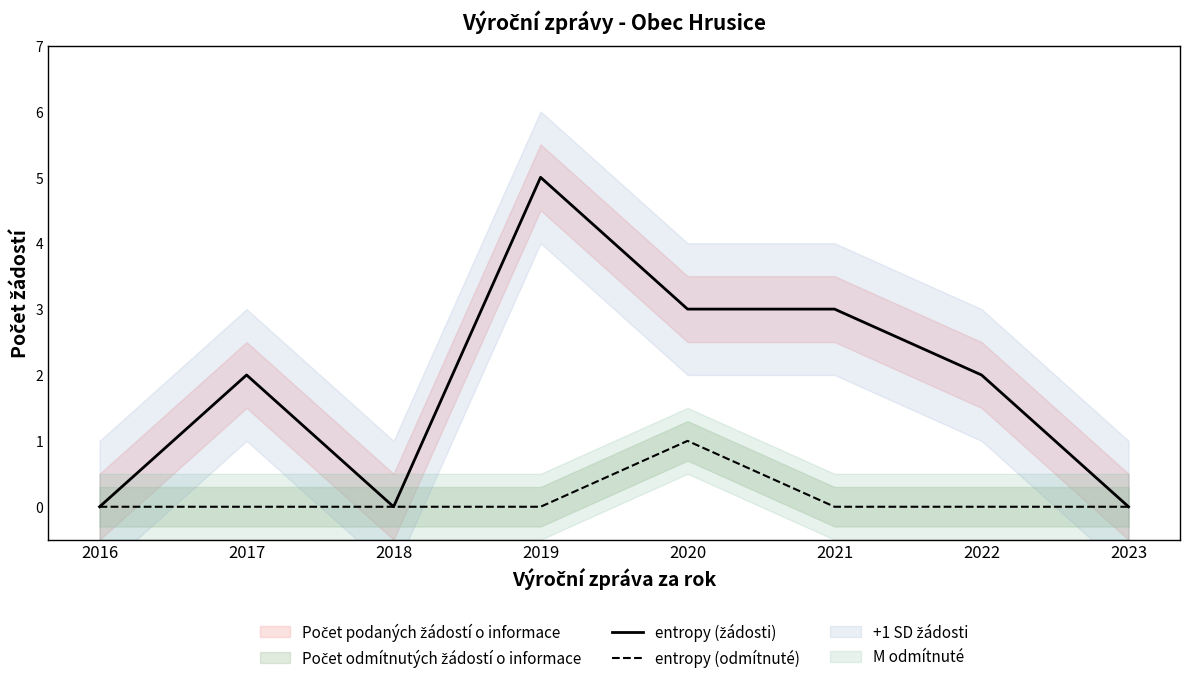

Count the entropy (žádosti) values in the range 0 to 3.

7